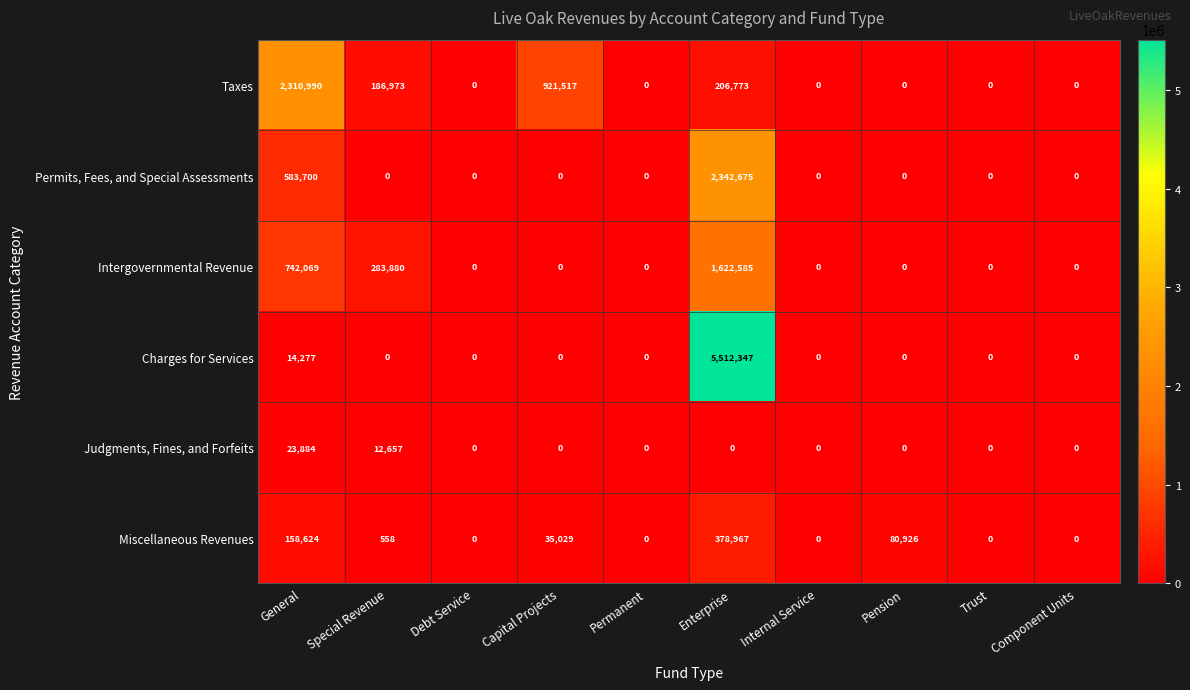

Which series has the largest range (max minus min)?

Charges for Services